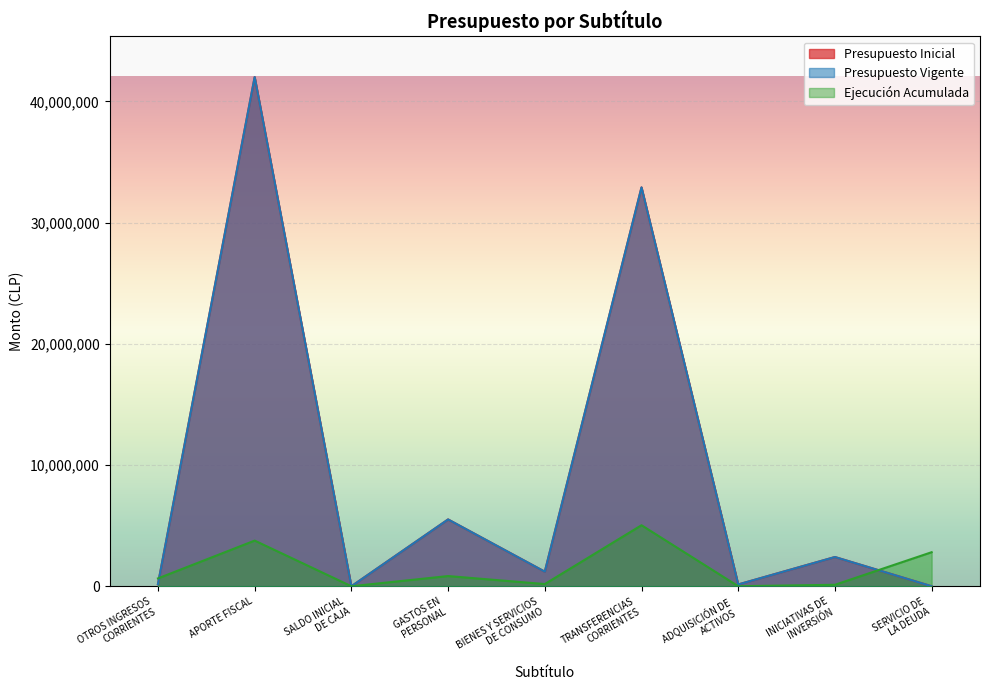

What is the value of the Ejecución Acumulada point at the 1st from the left?

647998